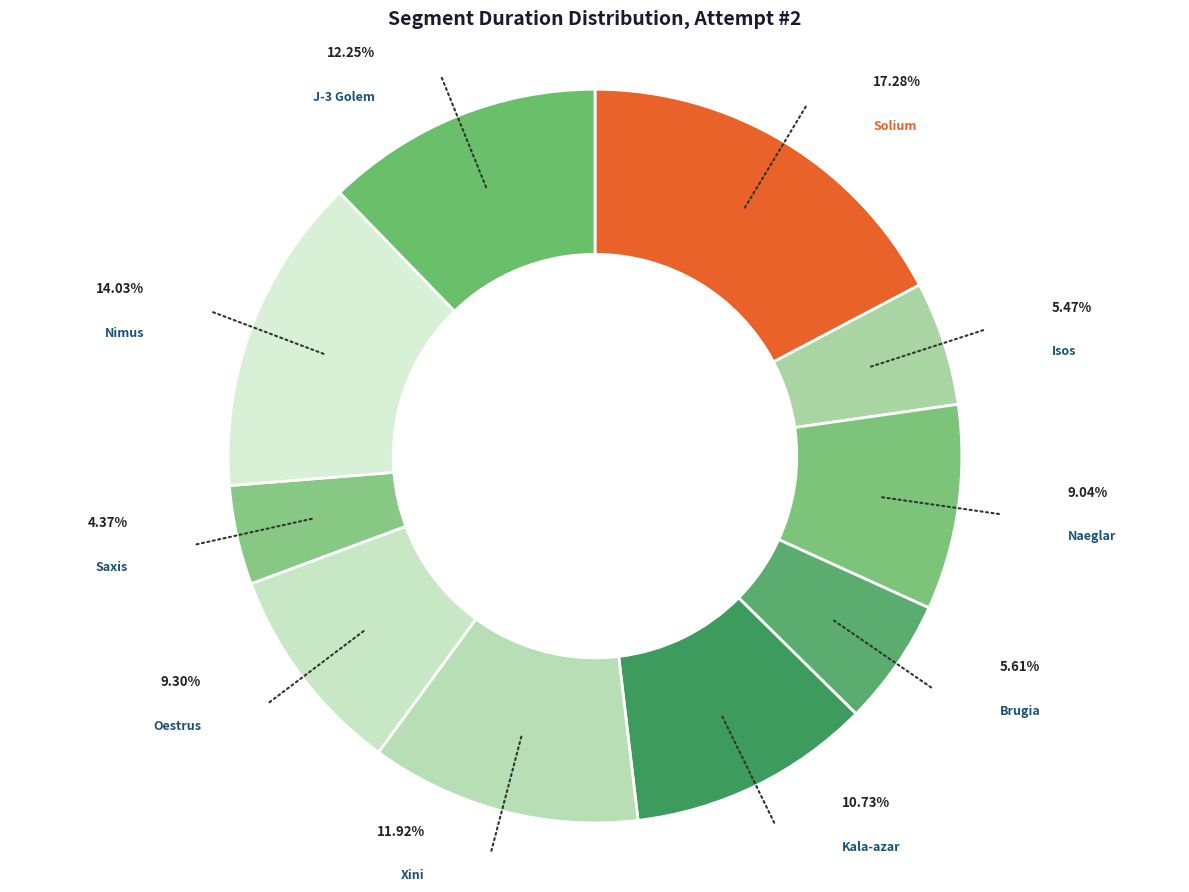

Does Xini represent more than half of the total?

No